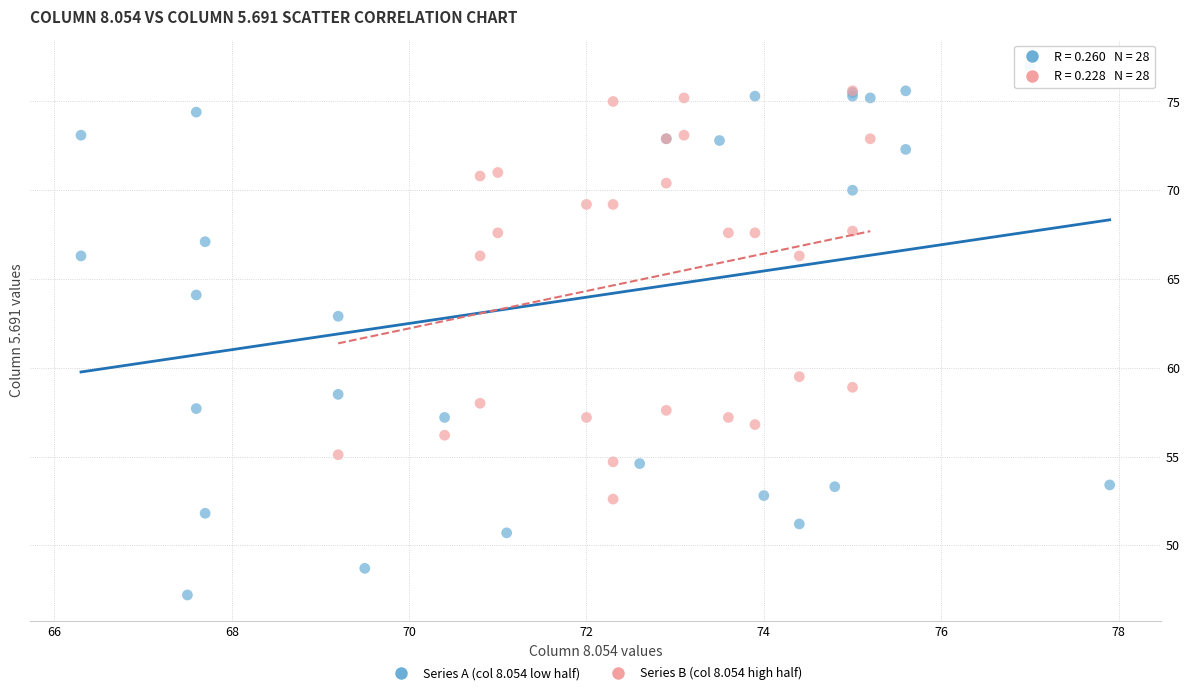

Which series reaches the maximum Y coordinate?

Series A (col 8.054 low half)